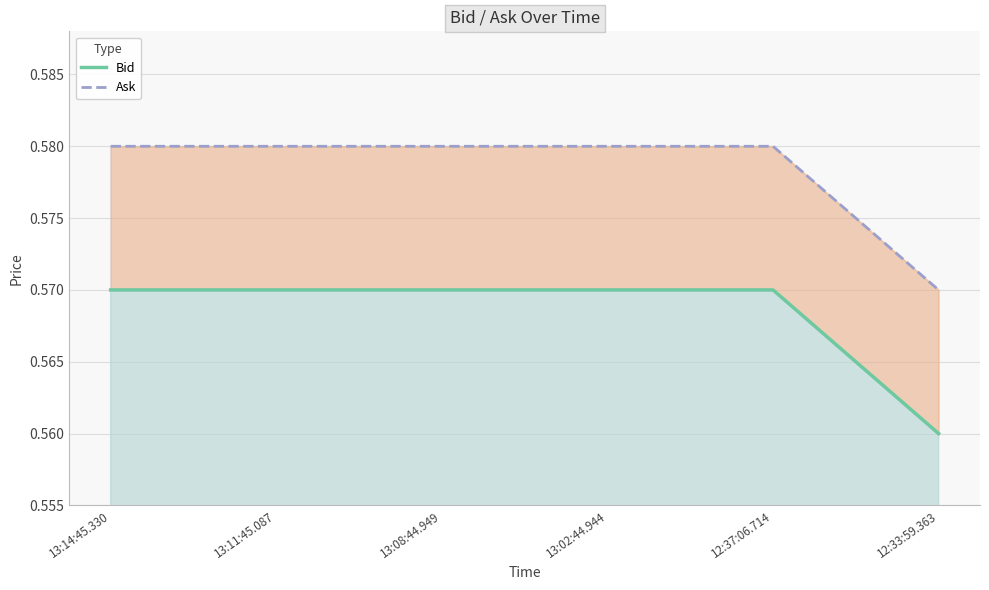

List the series in order of their peak value, lowest first.

Bid, Ask